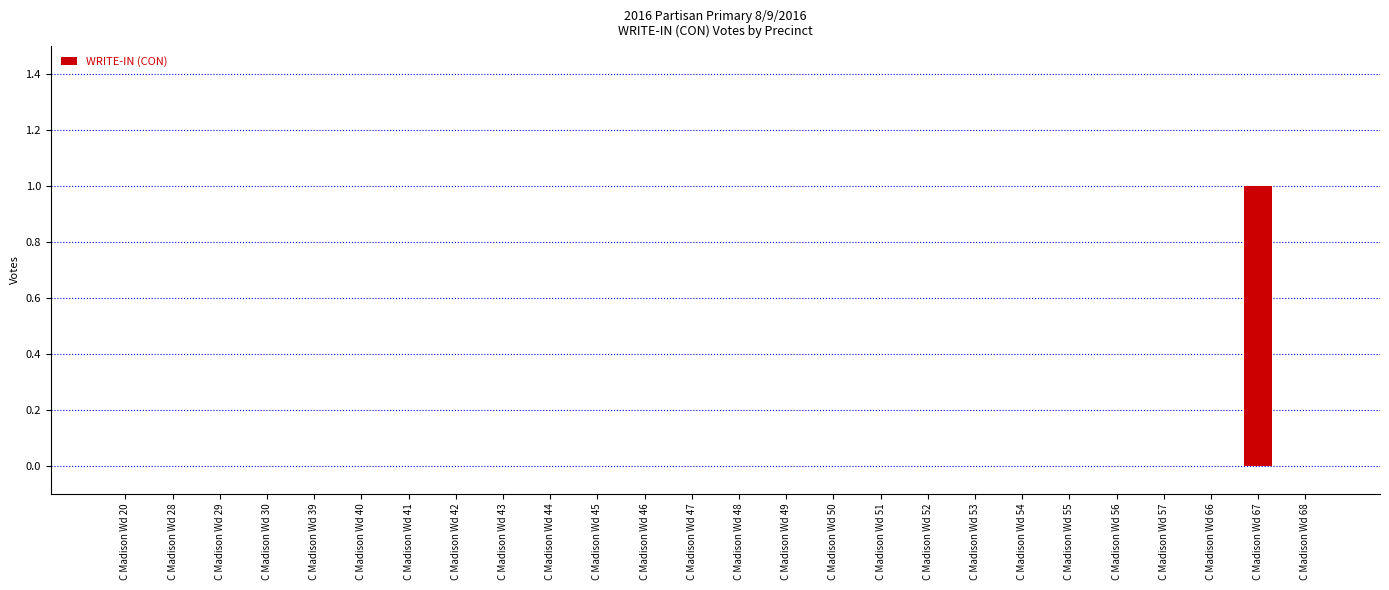

The value at C Madison Wd 30 is 0. True or false?

True